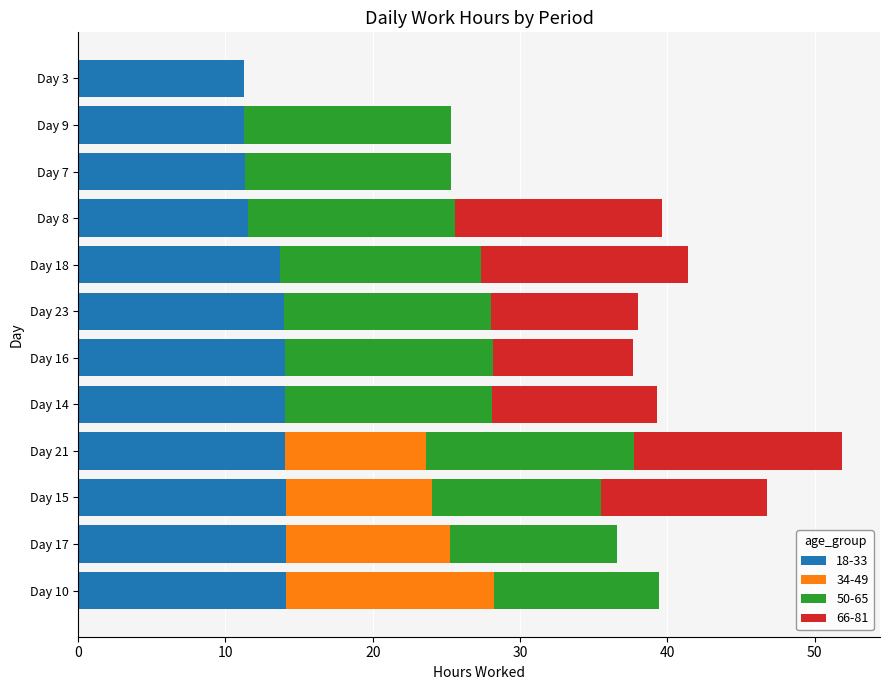

At which category is the sum across all series the highest?

Day 21